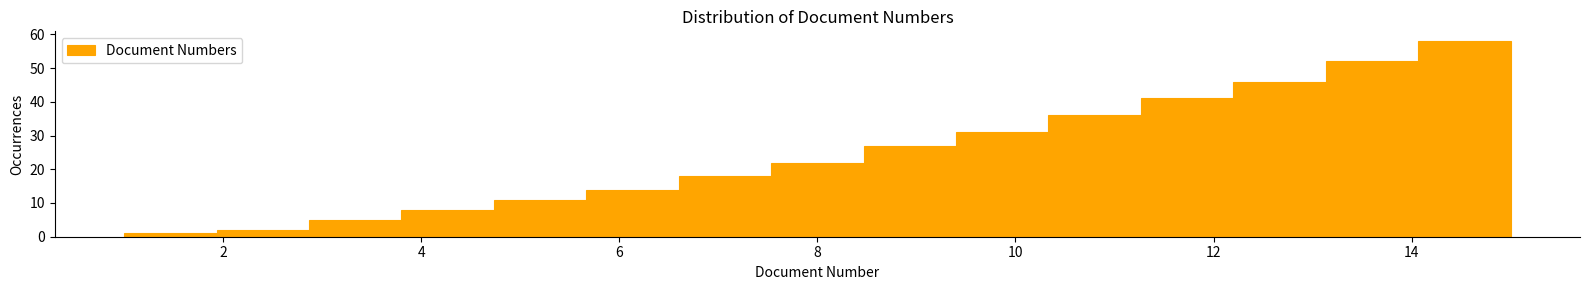

Which range on the x-axis has the tallest bar?

14.0 to 15.0